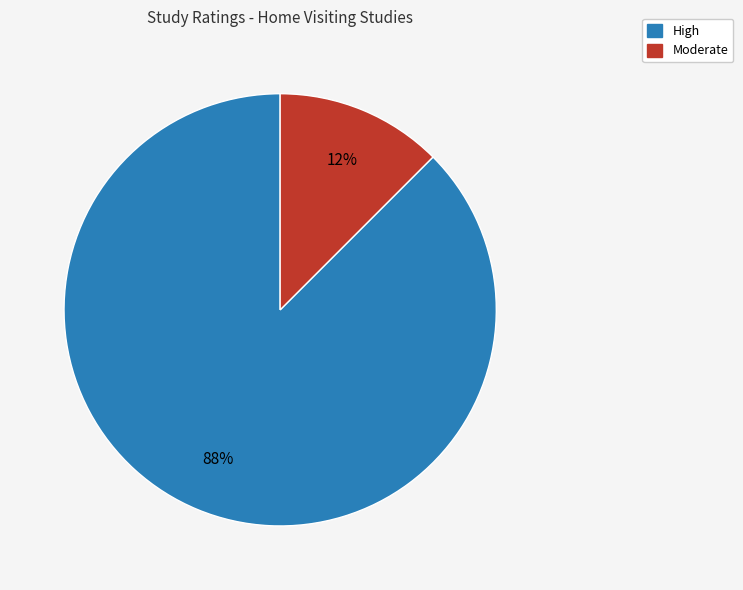

How many slices are in this pie chart?

2